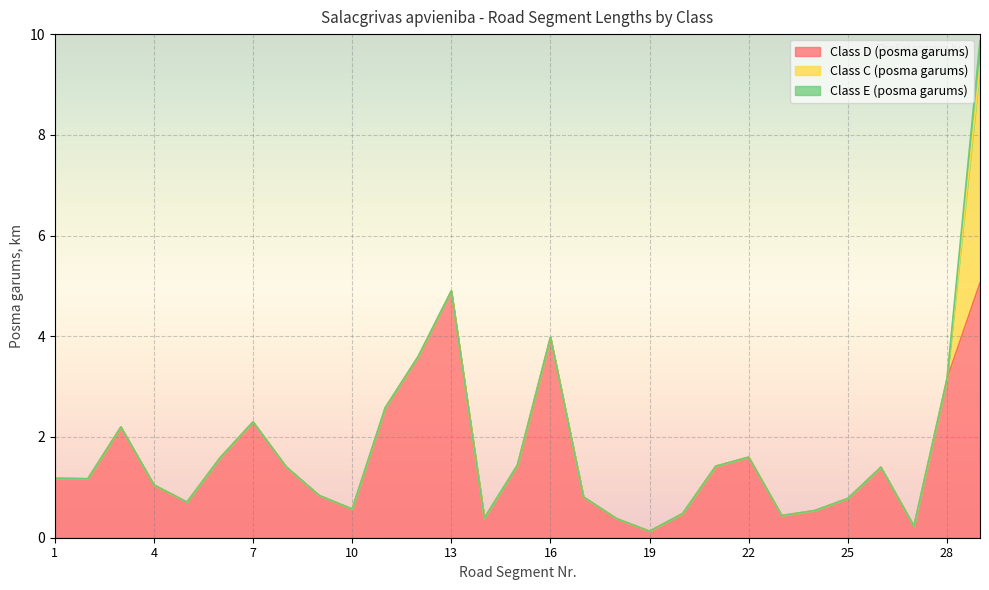

What is the difference between the highest and lowest values at 14?

0.4